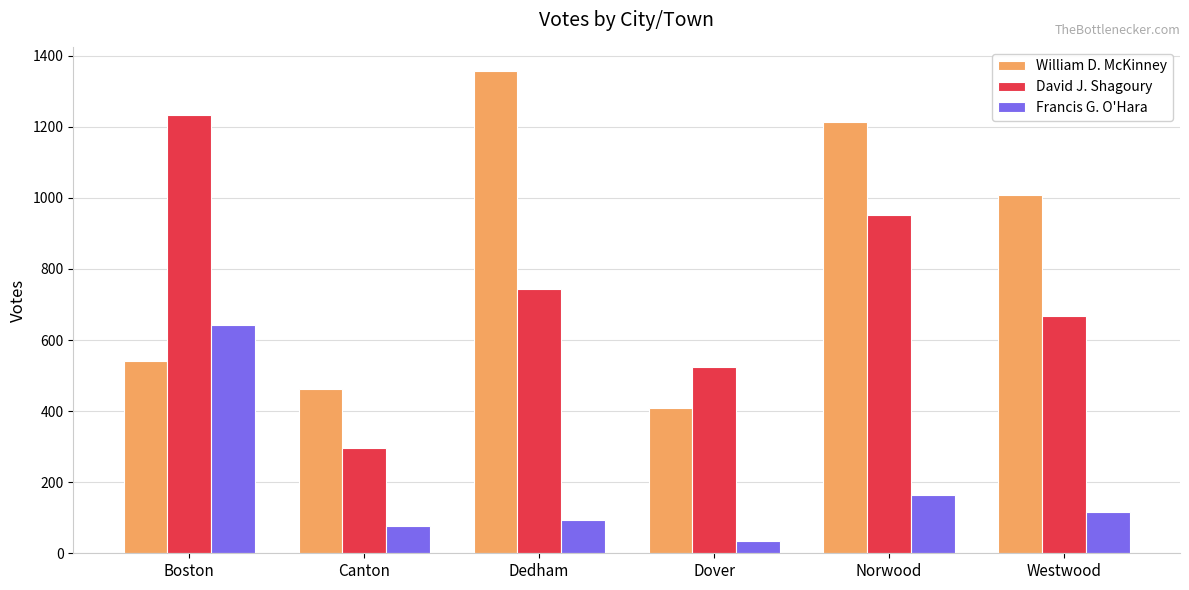

Rank the series by their maximum value, from highest to lowest.

William D. McKinney, David J. Shagoury, Francis G. O'Hara